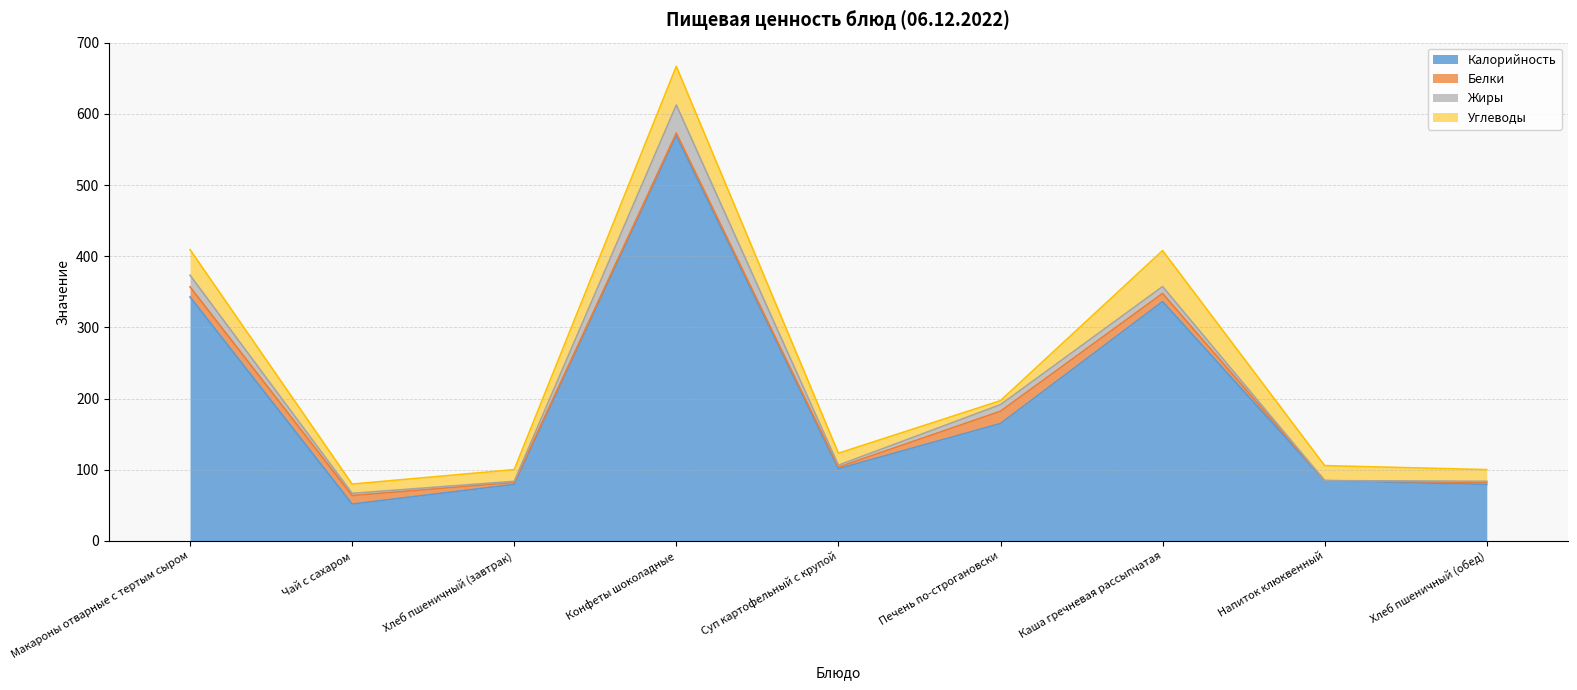

Does the chart have visible grid lines?

Yes